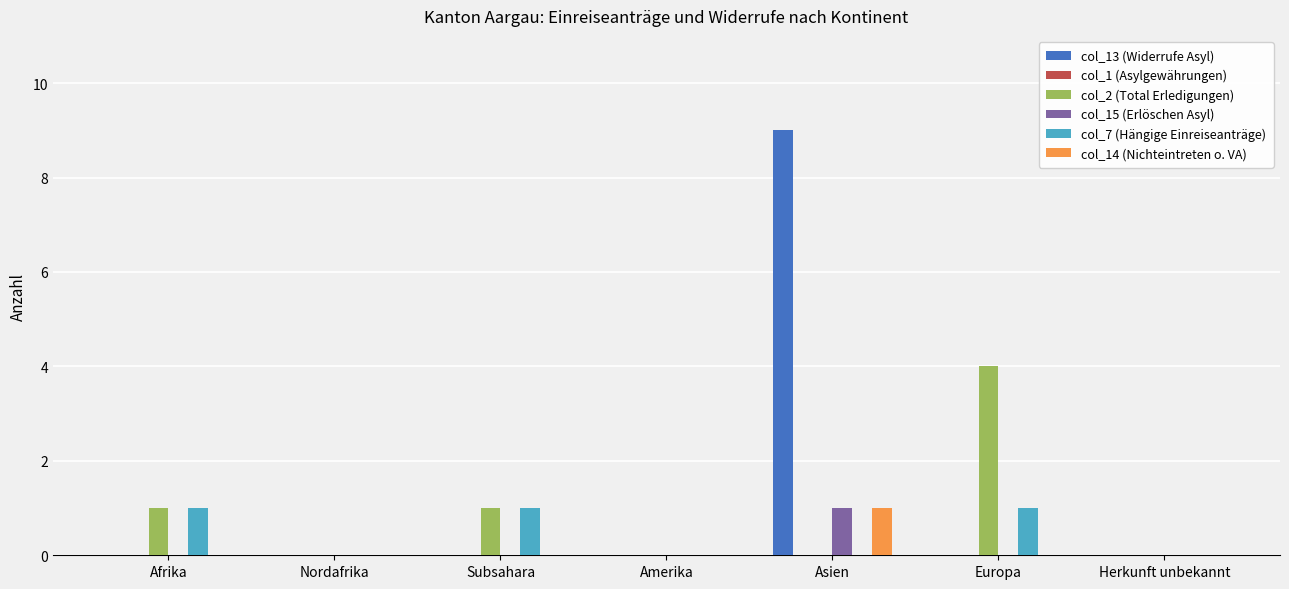

What is the sum of all col_13 (Widerrufe Asyl) values?

9